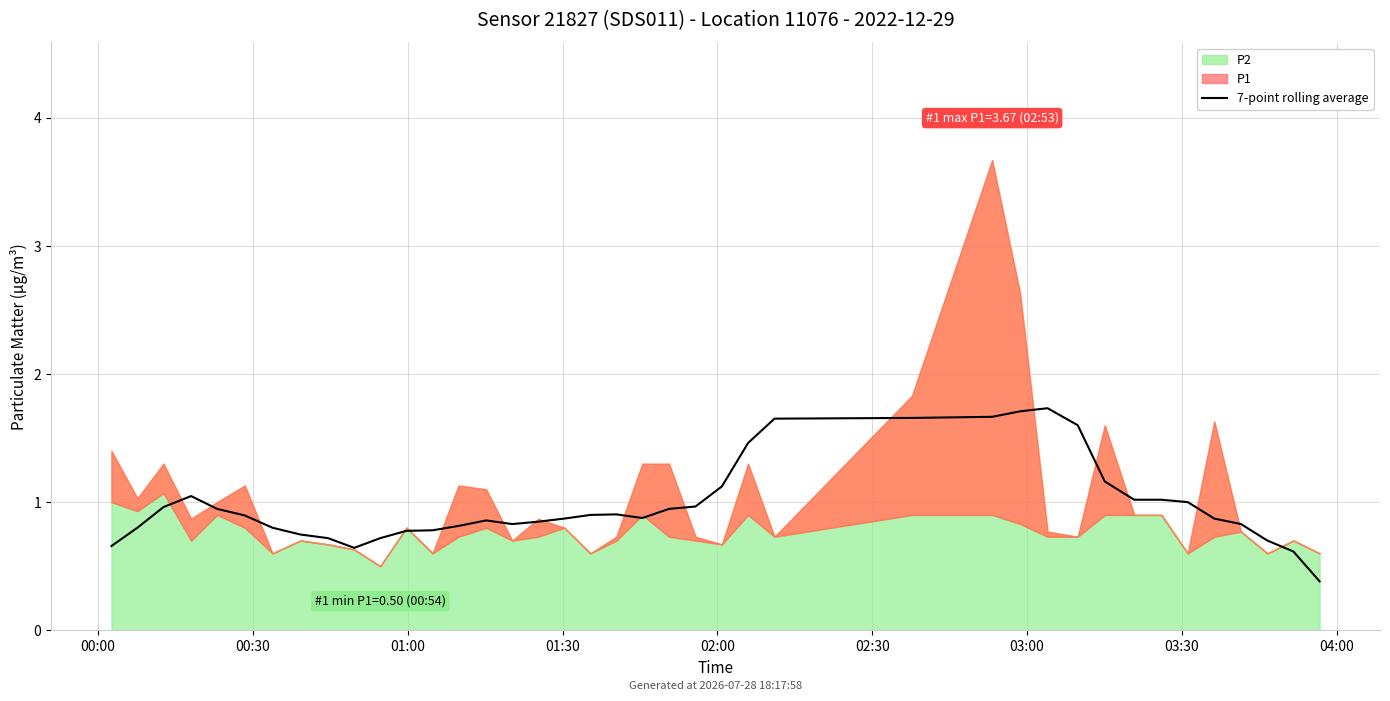

At which category does the chart reach its peak across all series?

29